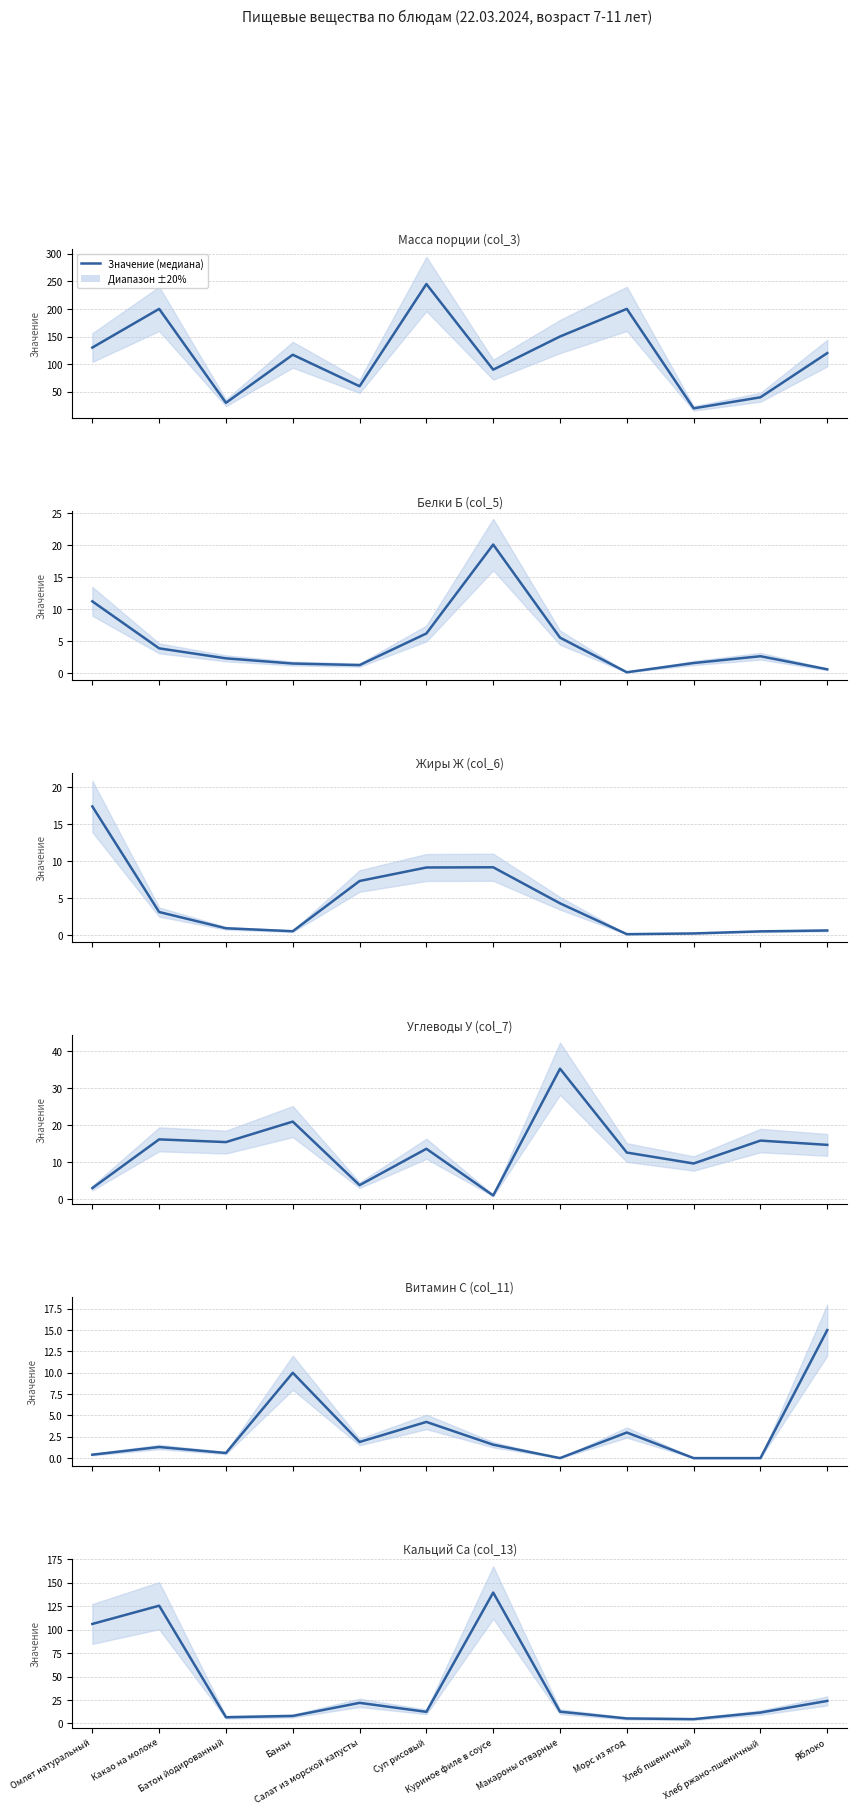

Rank the series at Хлеб пшеничный from lowest to highest value.

Витамин С (col_11), Жиры Ж (col_6), Белки Б (col_5), Кальций Ca (col_13), Углеводы У (col_7), Масса порции (col_3)